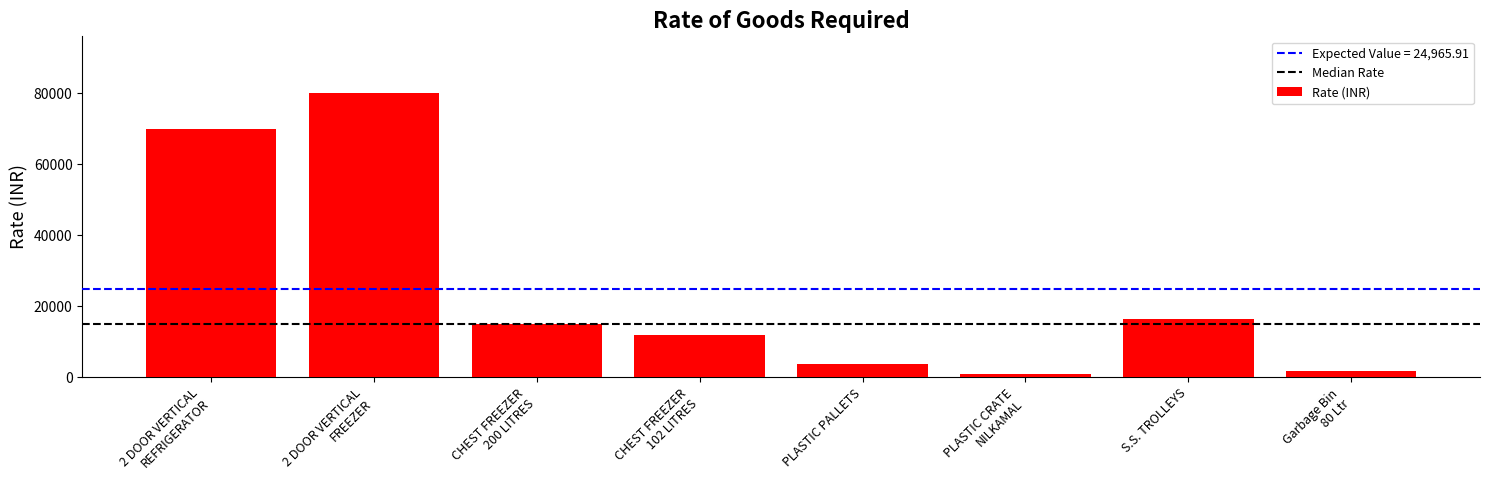

List the labels in order of value, largest first.

2 DOOR VERTICAL
FREEZER, 2 DOOR VERTICAL
REFRIGERATOR, S.S. TROLLEYS, CHEST FREEZER
200 LITRES, CHEST FREEZER
102 LITRES, PLASTIC PALLETS, Garbage Bin
80 Ltr, PLASTIC CRATE
NILKAMAL